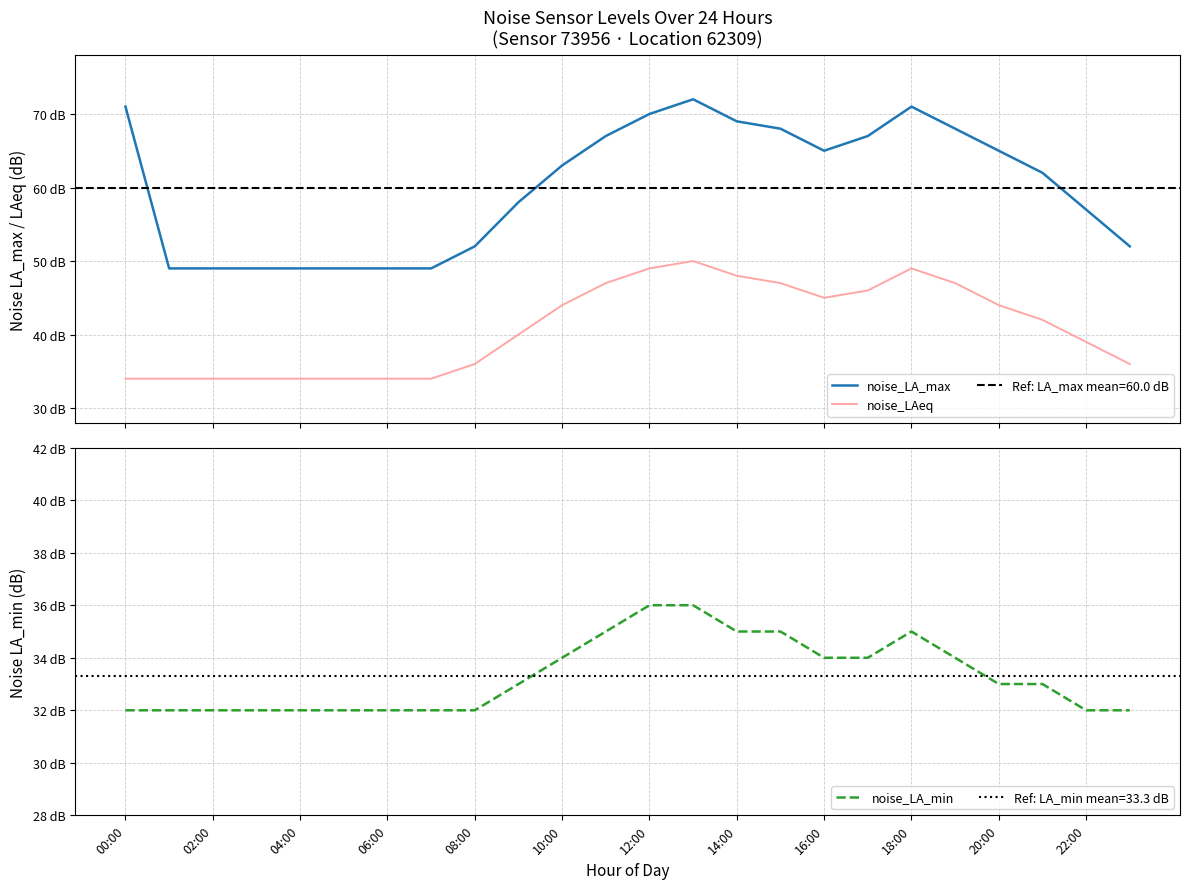

Rank the series by their maximum value, from lowest to highest.

noise_LA_min, noise_LAeq, noise_LA_max